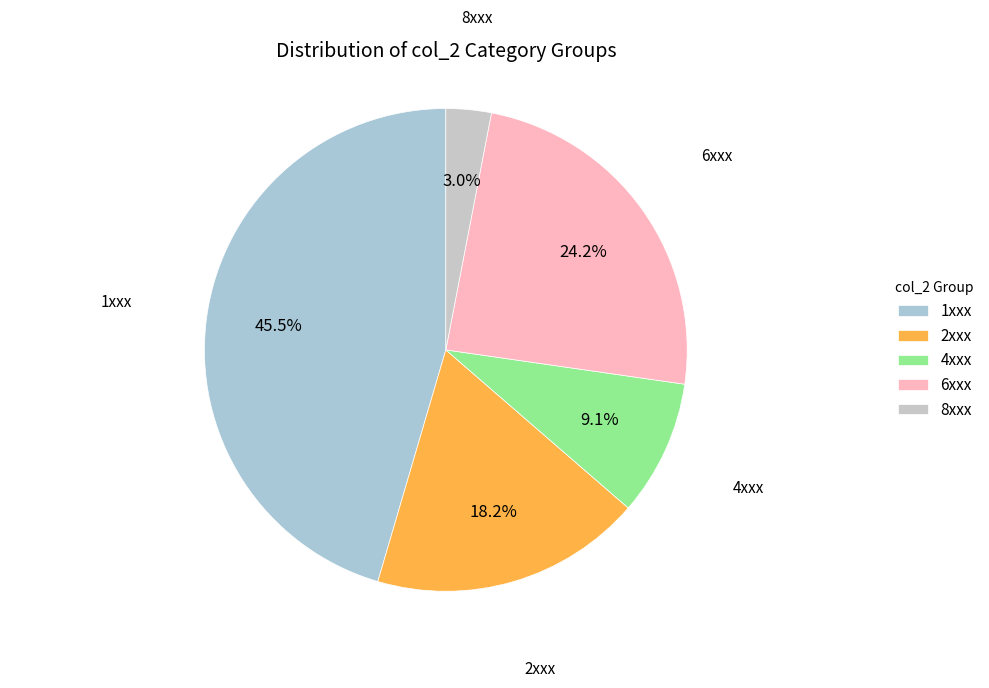

Rank the categories by value from lowest to highest.

8xxx, 4xxx, 2xxx, 6xxx, 1xxx